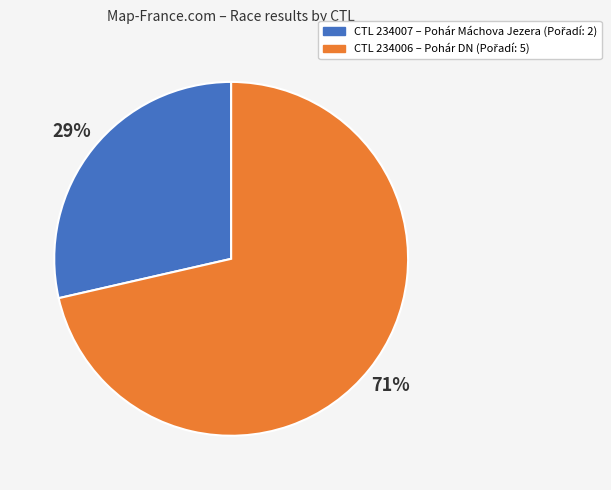

To the nearest percent, what is the average slice percentage?

50%